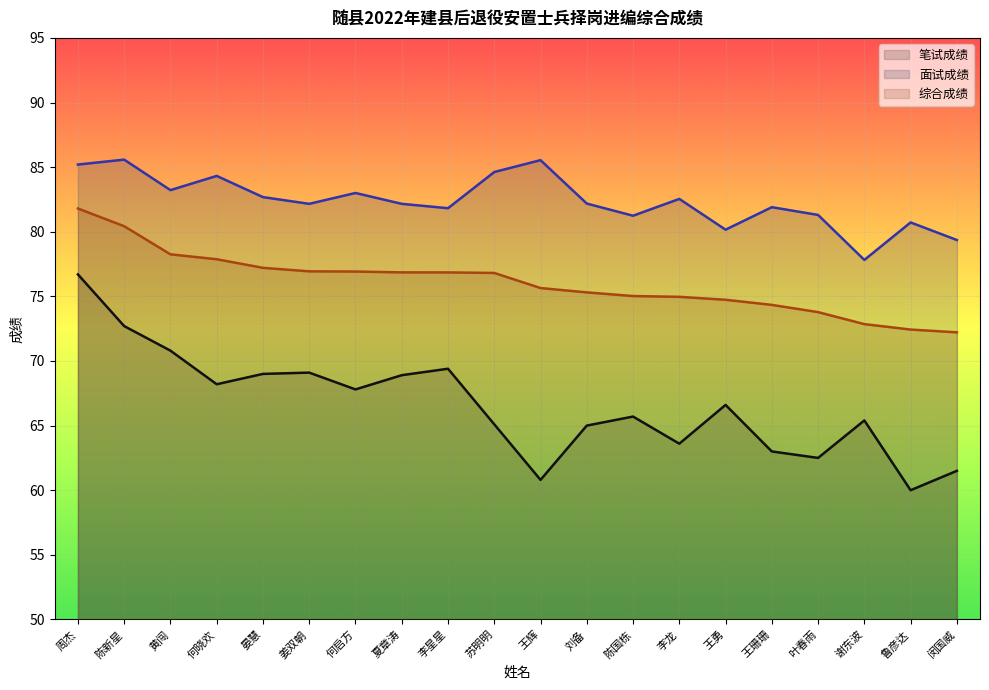

Which series has the largest total across all categories?

面试成绩